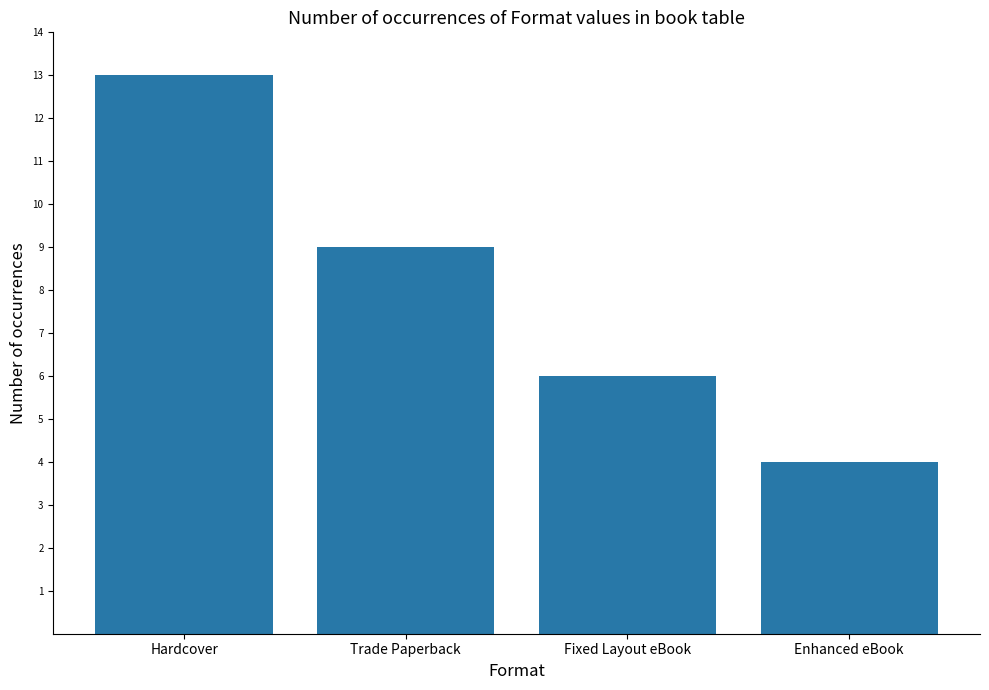

What is the difference between the second highest and minimum values?

5